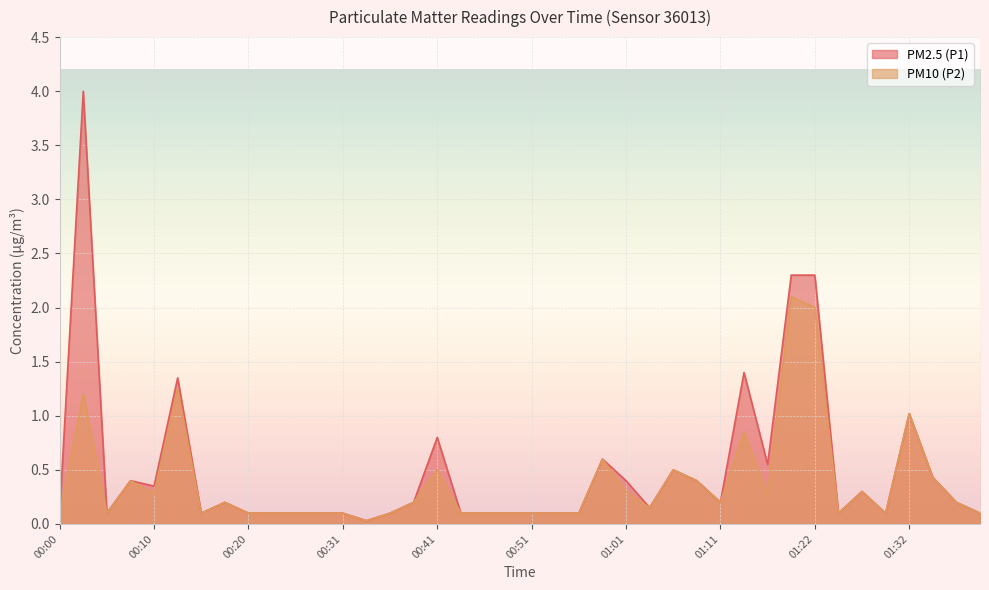

What are all the series names shown in the legend?

PM2.5 (P1), PM10 (P2)